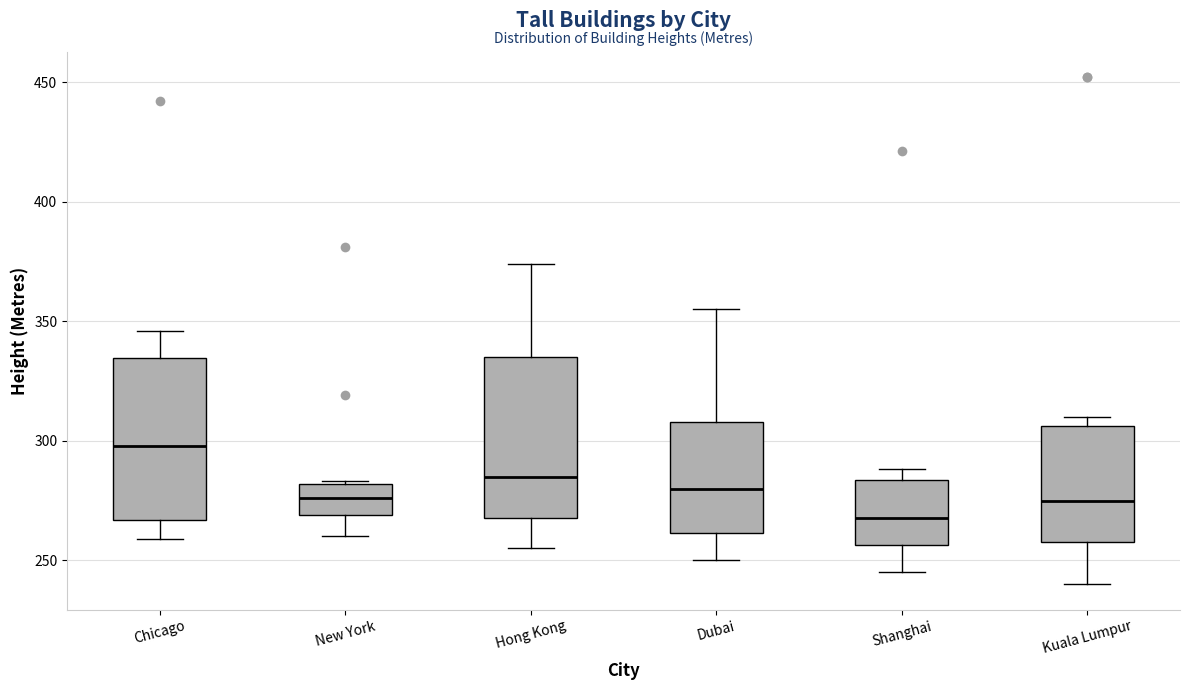

Where does the median line of the box for New York sit on the y-axis? The values are not printed on the chart, so give them approximately, as read against the axis.

275